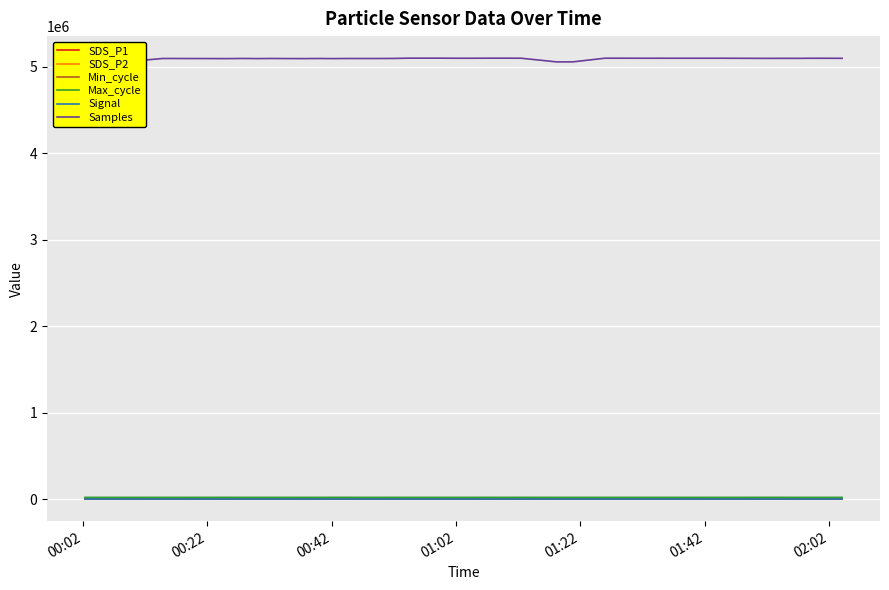

Which series has the widest spread of values?

Samples